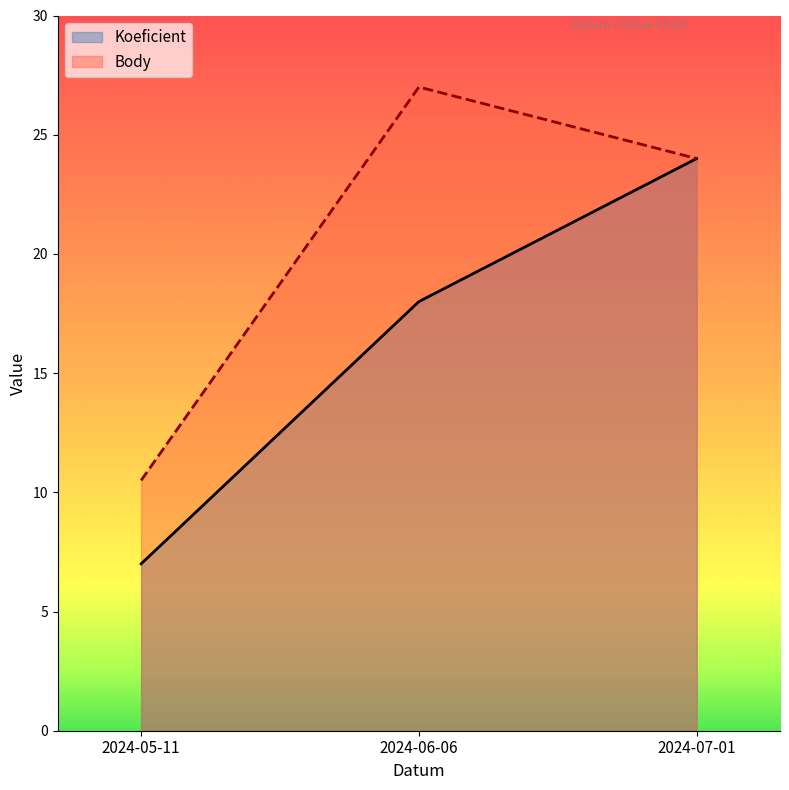

What is the average value of the Body series?

20.5